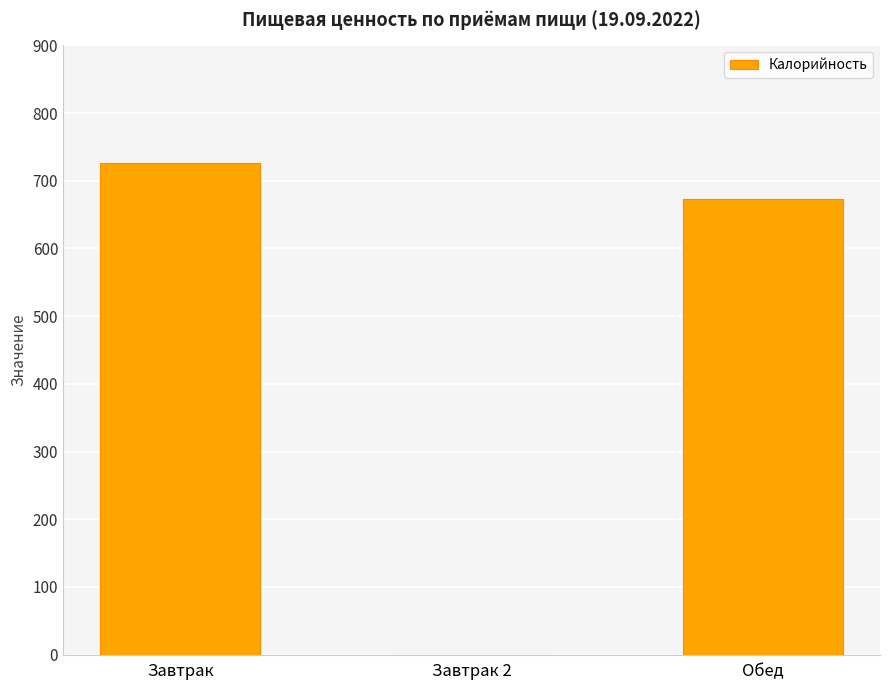

Where does the data first go above 673?

Завтрак